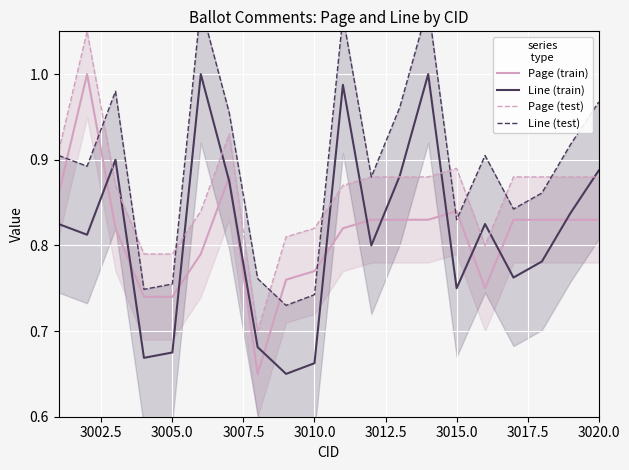

Which series ends up on top after the final intersection of Line (train) and Page (train)?

Line (train)